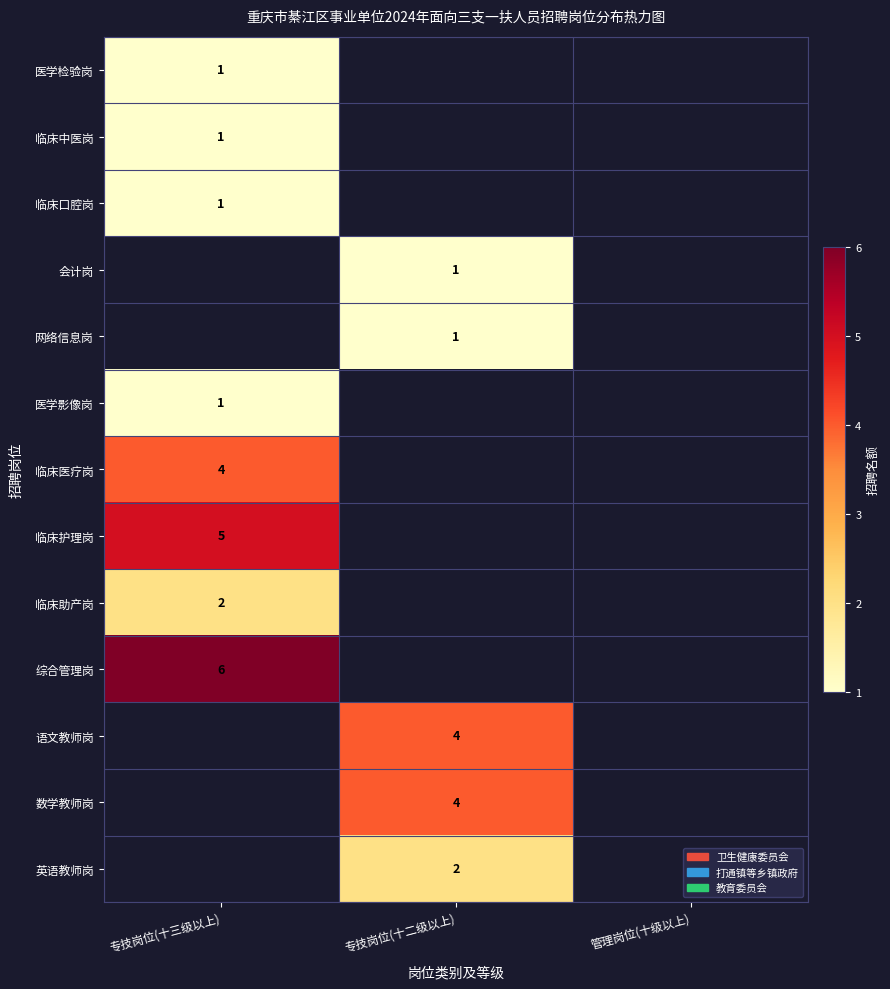

What is the minimum value shown in the chart?

1.0